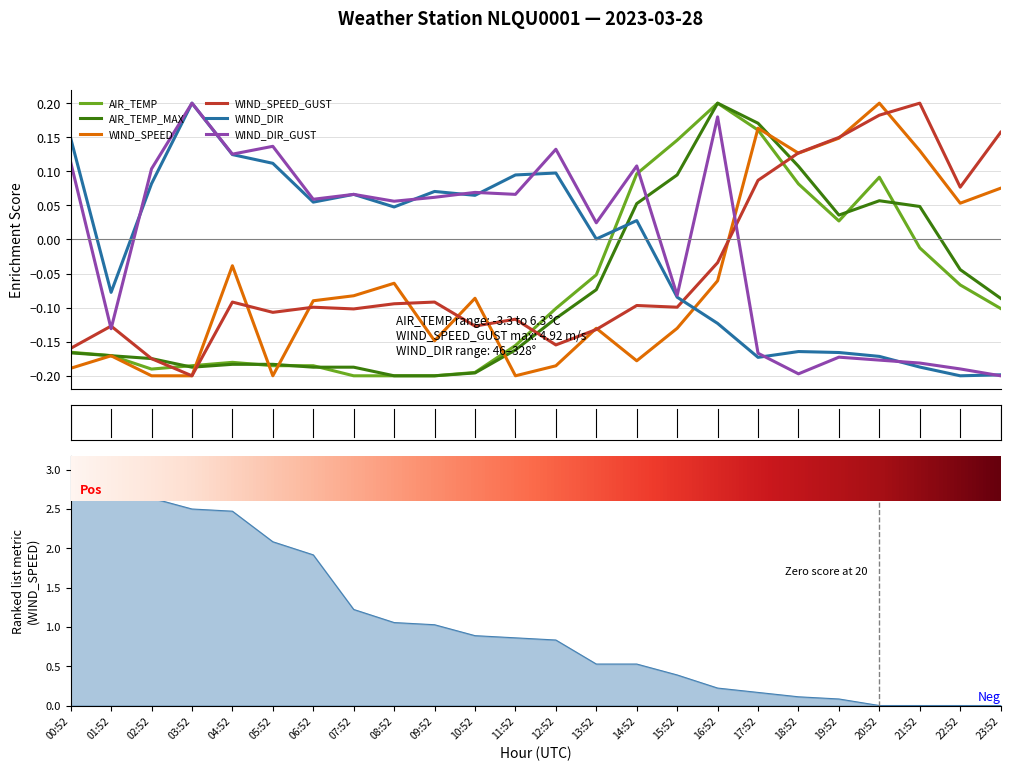

How many values in WIND_DIR are above zero?

14